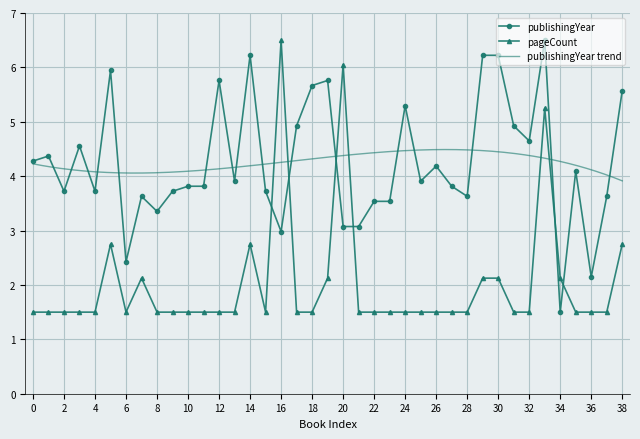

The value of pageCount at 29 is 3.2. True or false?

False